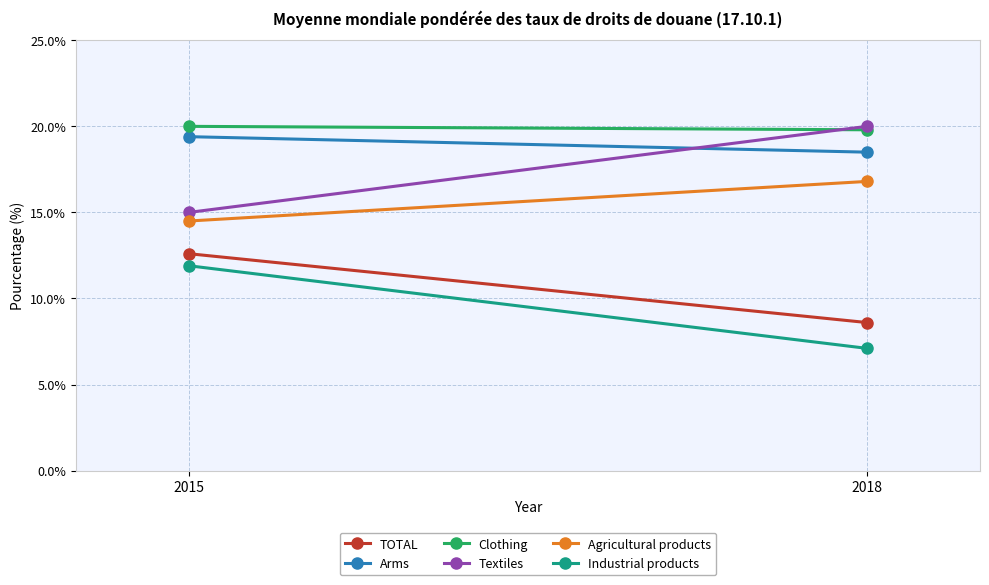

At which label does TOTAL reach its minimum?

2018